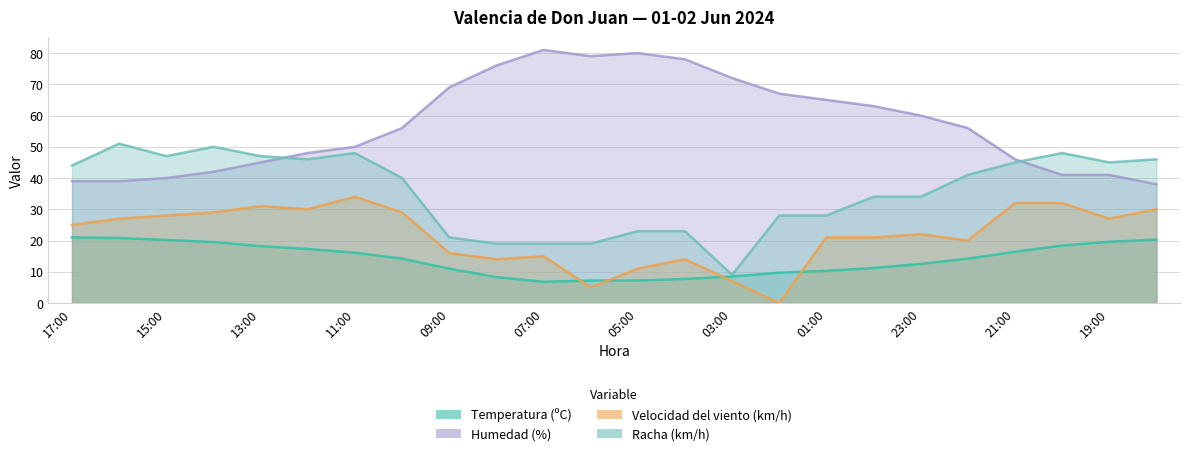

What are all the series names shown in the legend?

Temperatura (ºC), Humedad (%), Velocidad del viento (km/h), Racha (km/h)